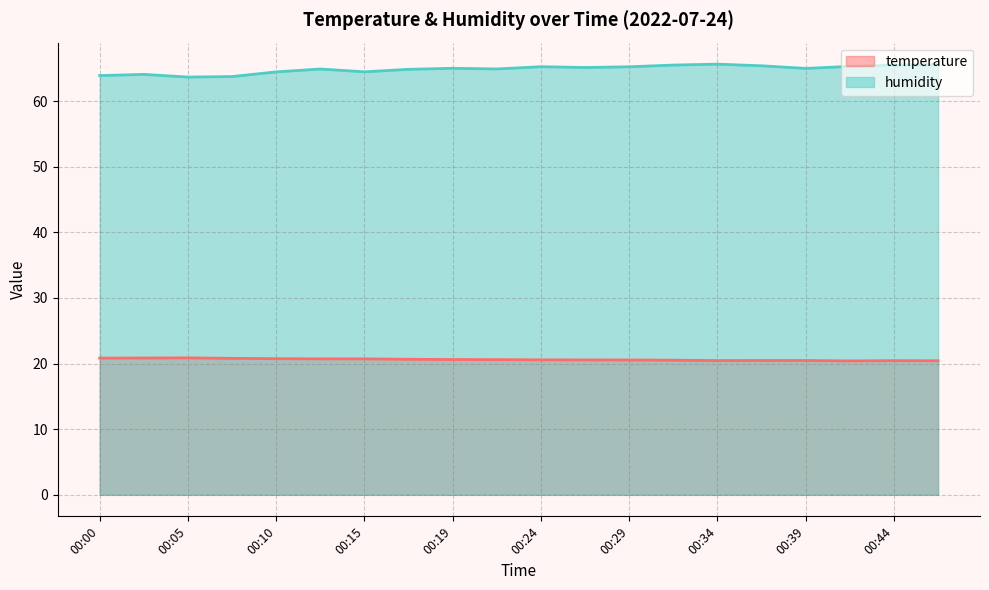

What is the spread (max minus min) of values at 00:36?

44.9